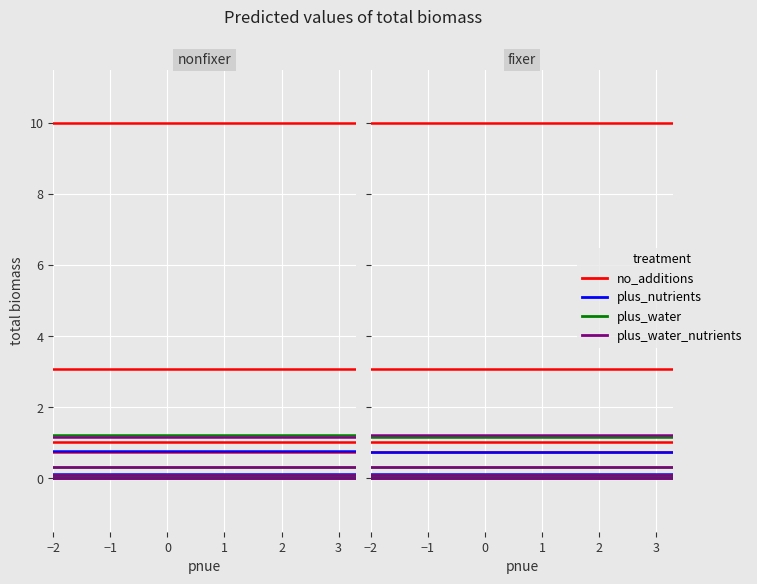

Which category has the lowest value across all series?

−2